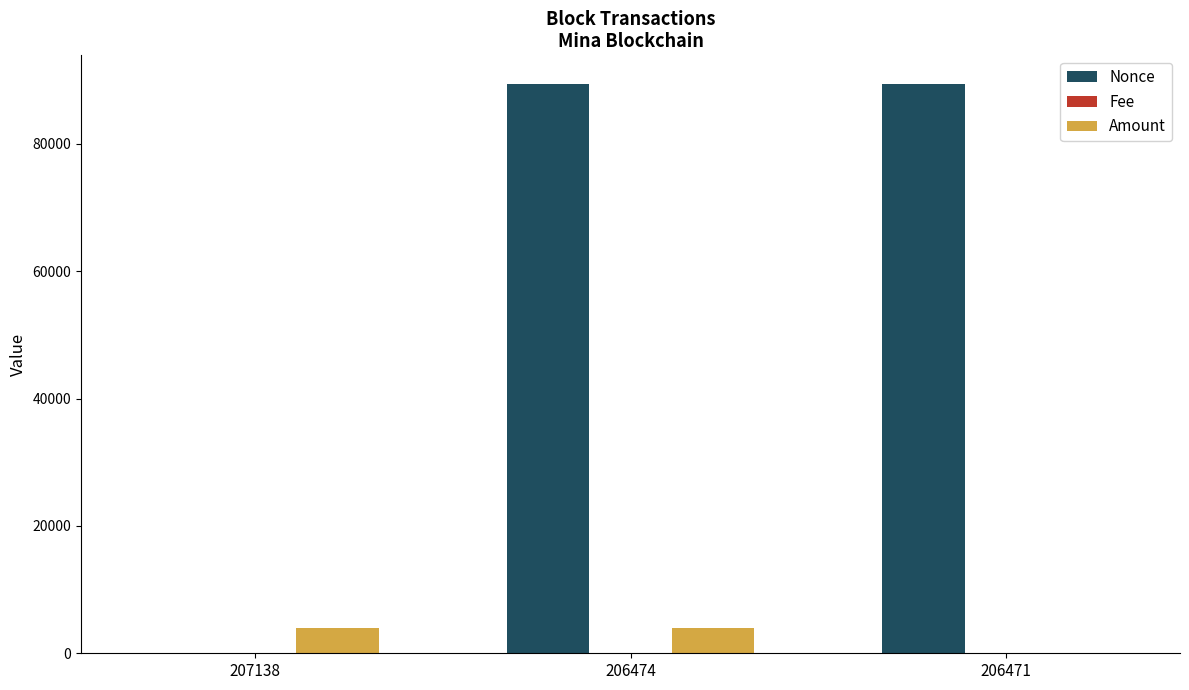

What is the average value of the Amount series?

2676.2